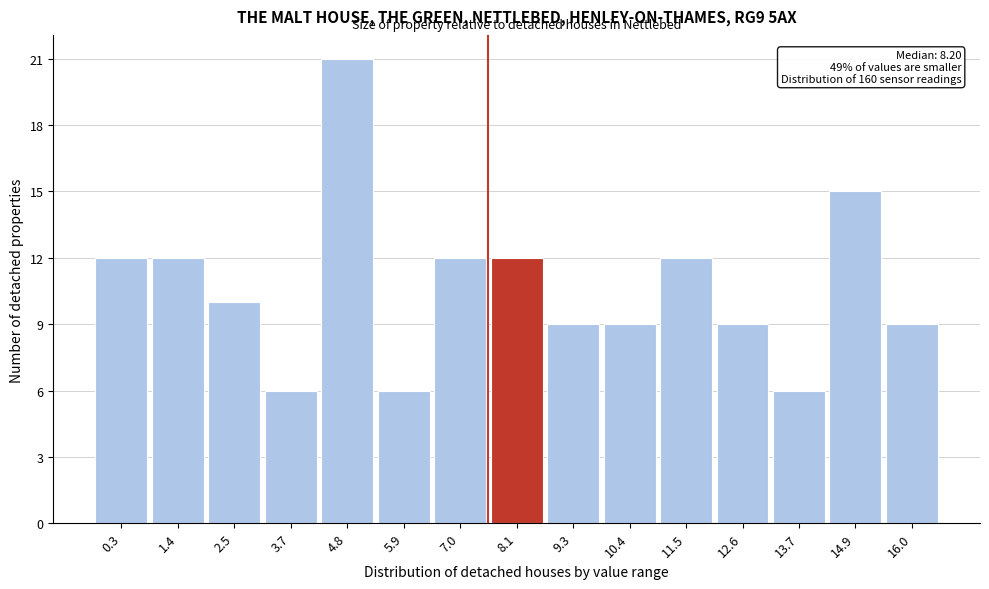

Reading left to right, list all the values displayed in this chart.

0.3=12	1.4=12	2.5=10	3.7=6	4.8=21	5.9=6	7.0=12	8.1=12	9.3=9	10.4=9	11.5=12	12.6=9	13.7=6	14.9=15	16.0=9